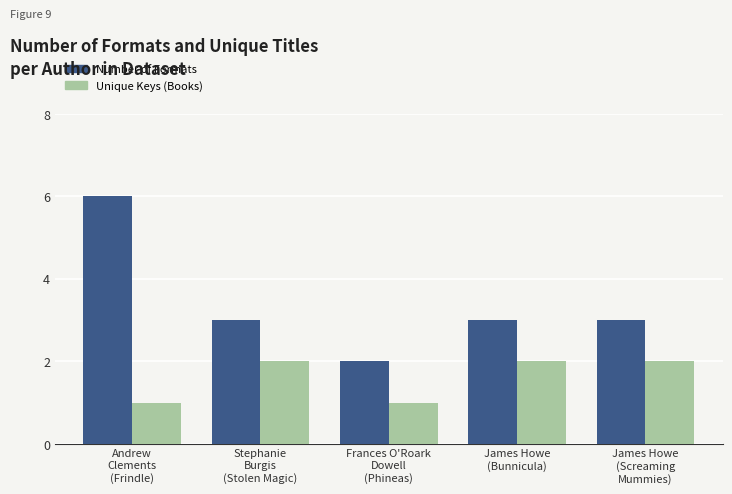

Count the number of categories in the chart.

5